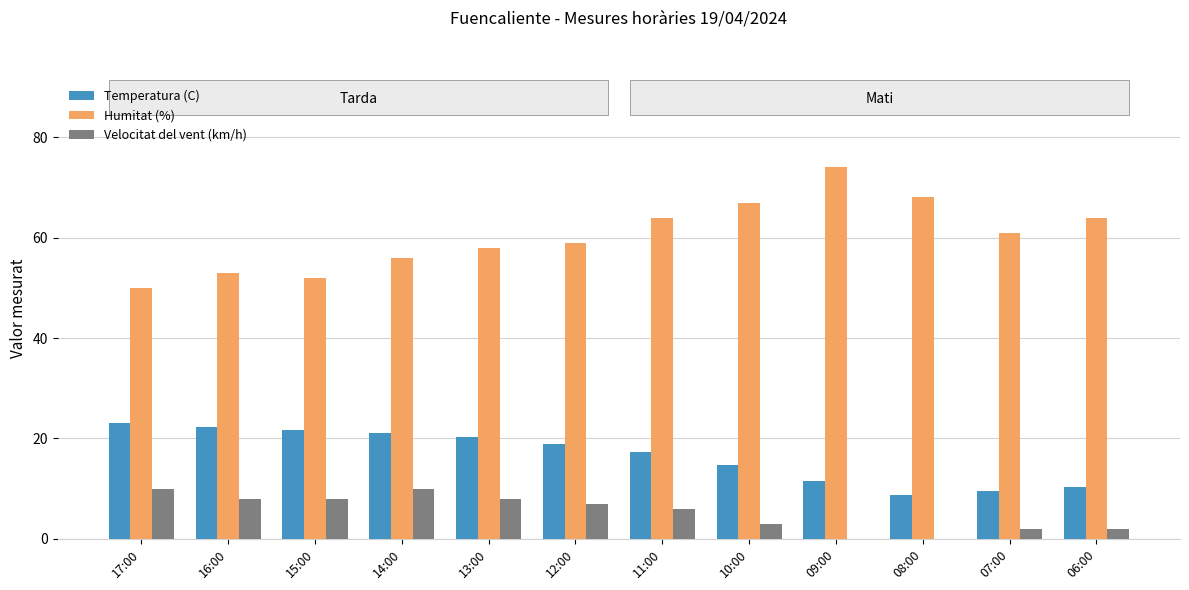

Are the bars horizontal?

No